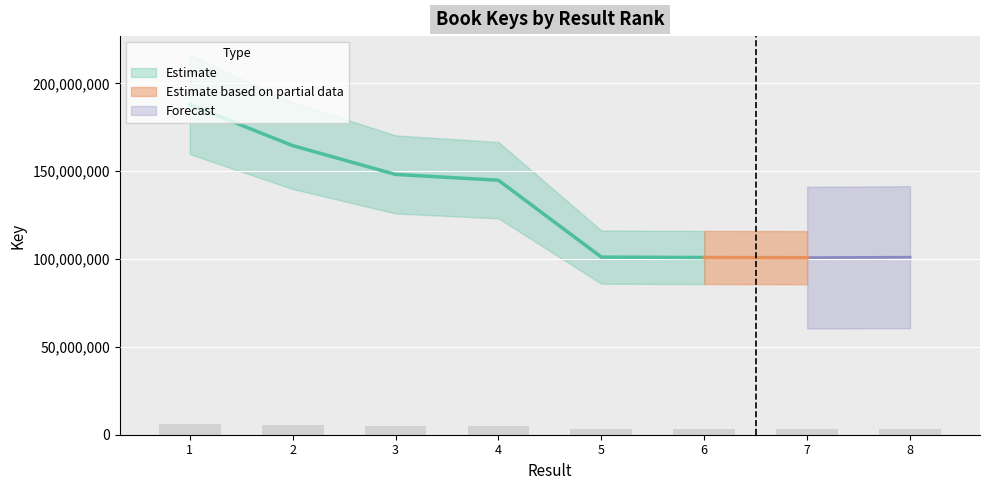

Does the chart contain any negative values?

No